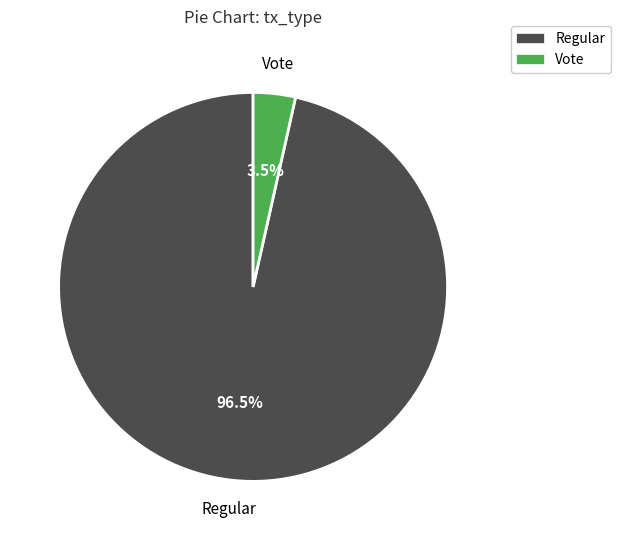

What is the total percentage of Regular and Vote?

100.0%